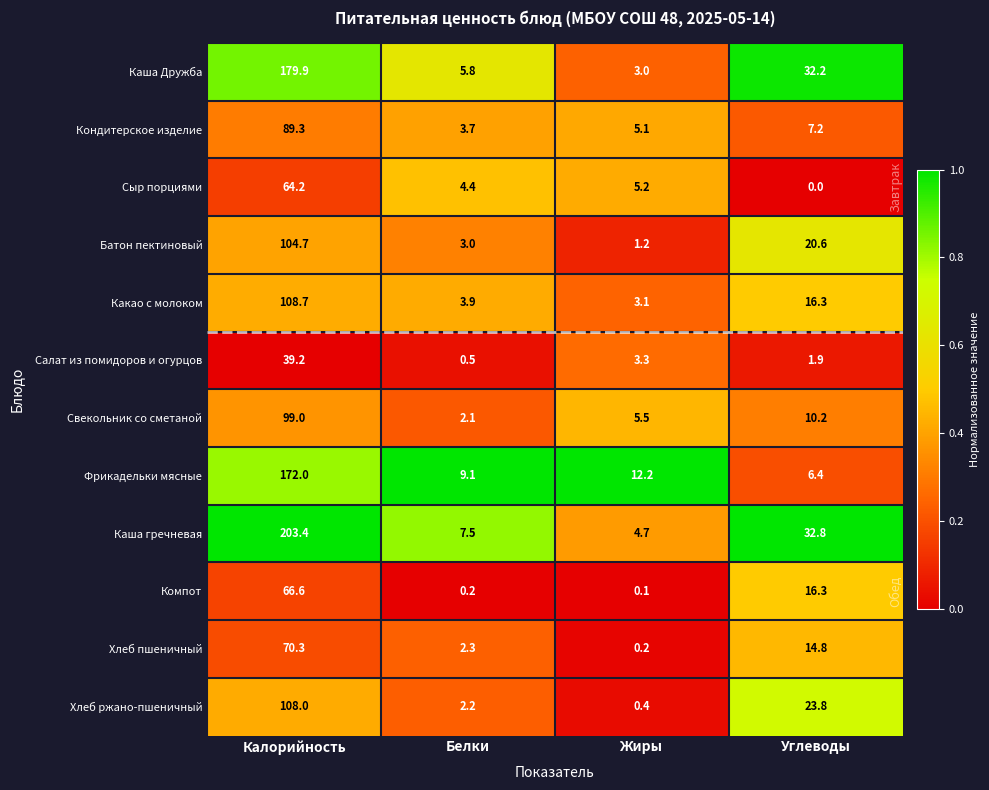

What is the maximum value shown in the chart?

203.4